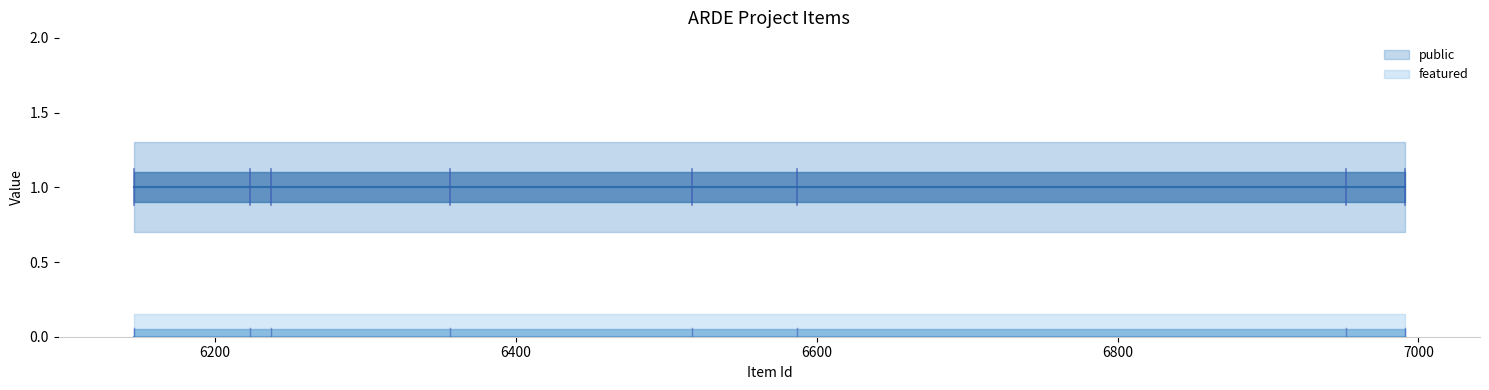

What is the approximate value of public at 6146?

1